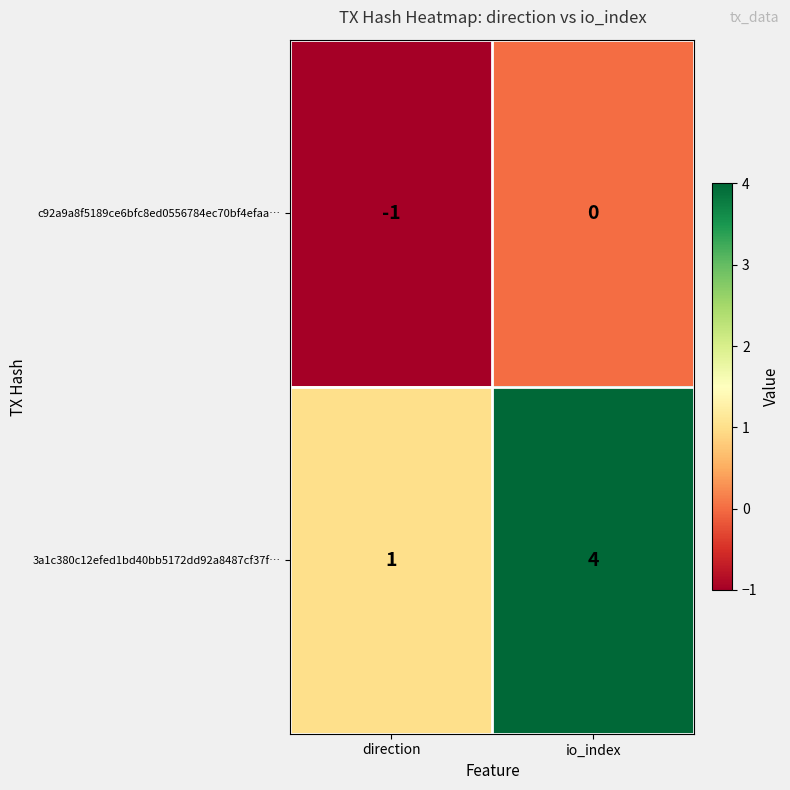

Which series has the largest total across all categories?

3a1c380c12efed1bd40bb5172dd92a8487cf37f…